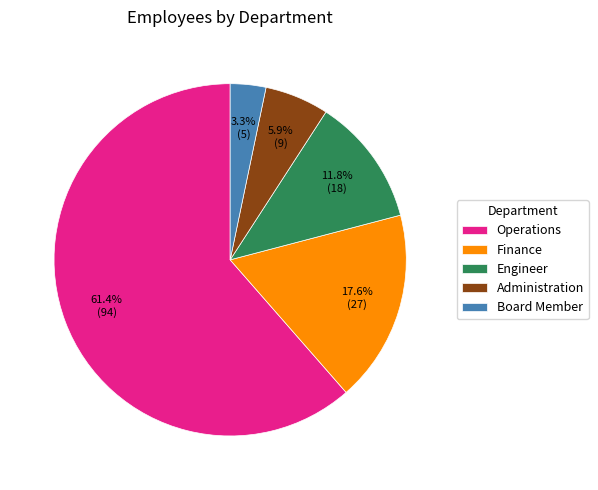

To the nearest percent, what is the combined percentage of Board Member and Administration?

9%